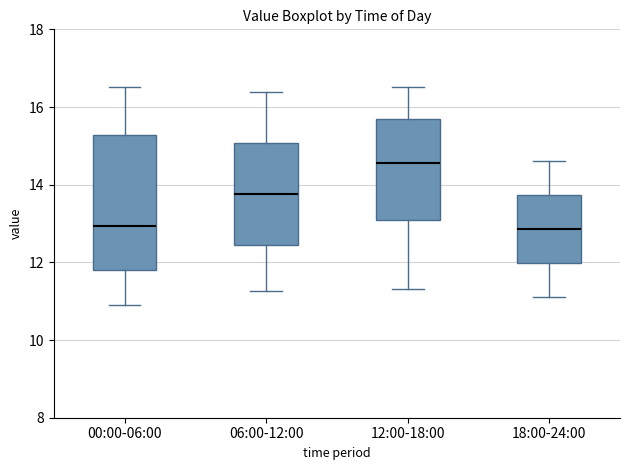

Which box's median line is the highest?

12:00-18:00